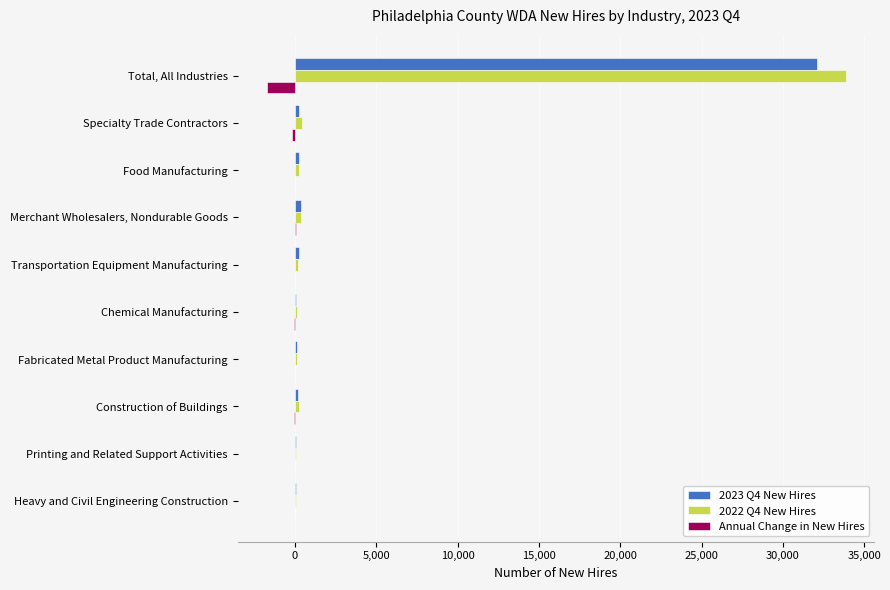

At which category is the sum across all series the highest?

Total, All Industries